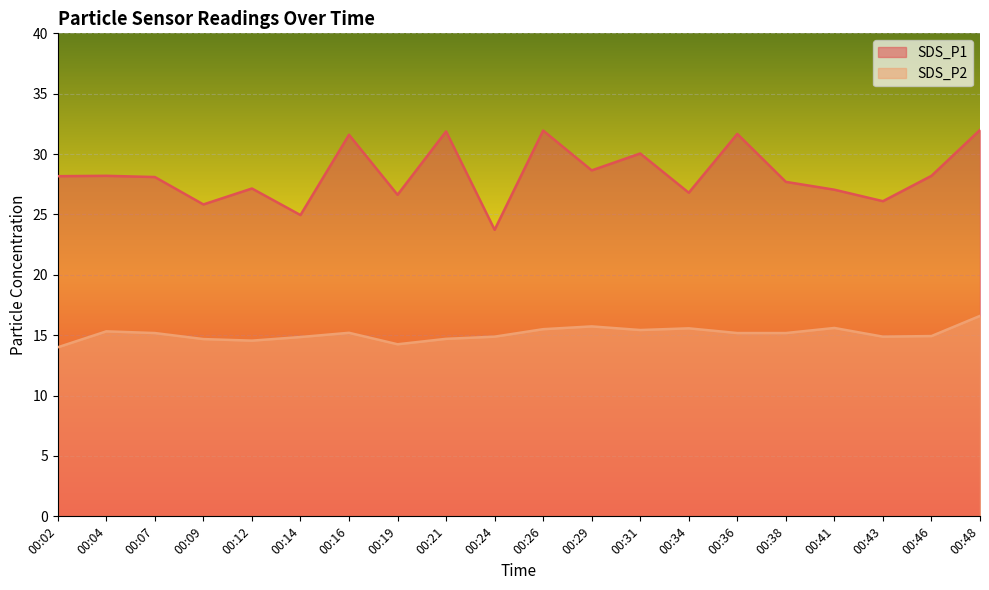

The value of SDS_P2 at 00:12 is 5.5. True or false?

False